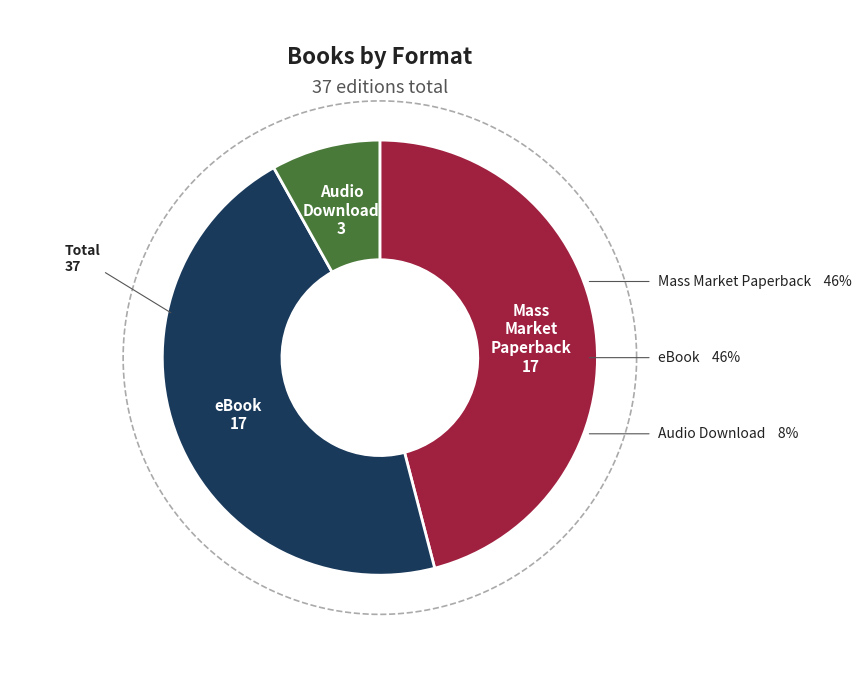

What portion of the pie excludes Audio Download?

91.9%